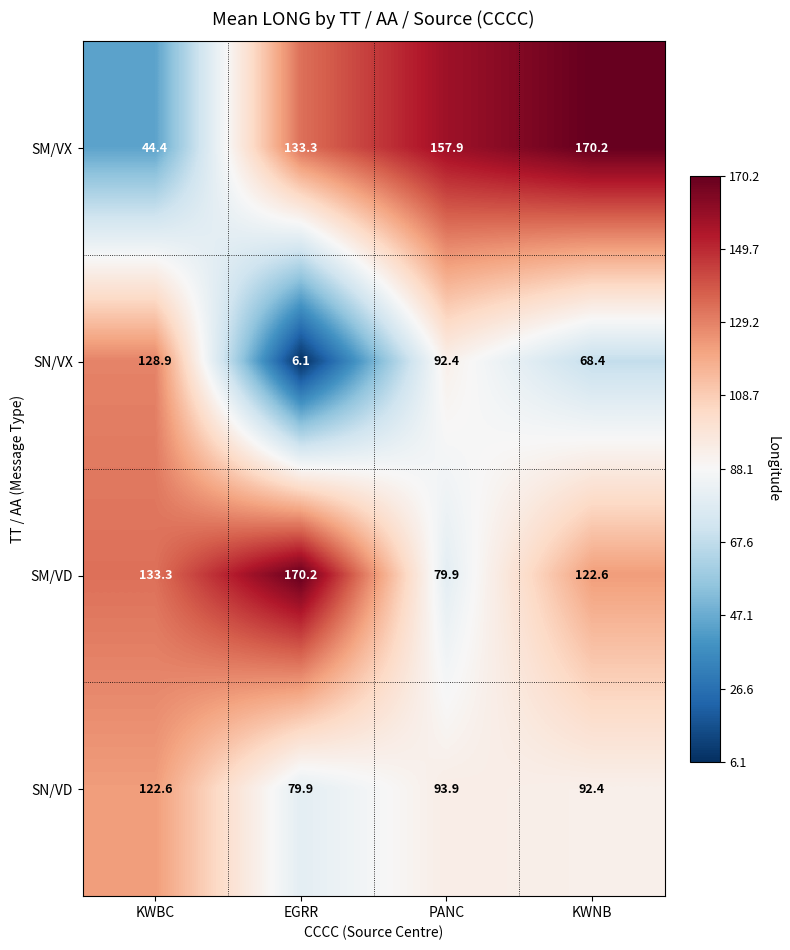

What is the sum of all SN/VD values?

388.8